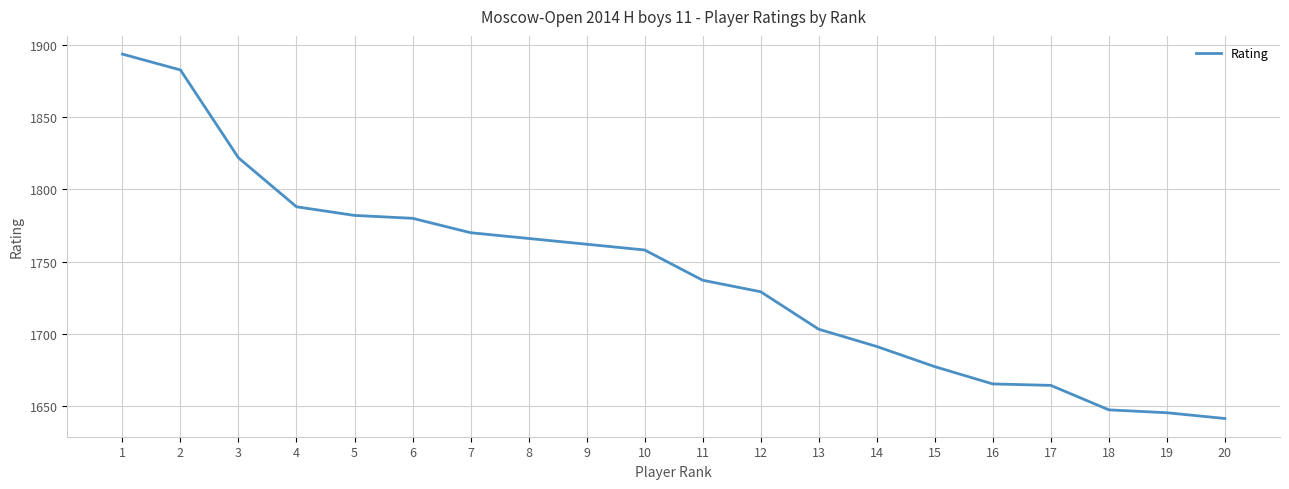

What value does the data have at 15, to the nearest 5?

1675